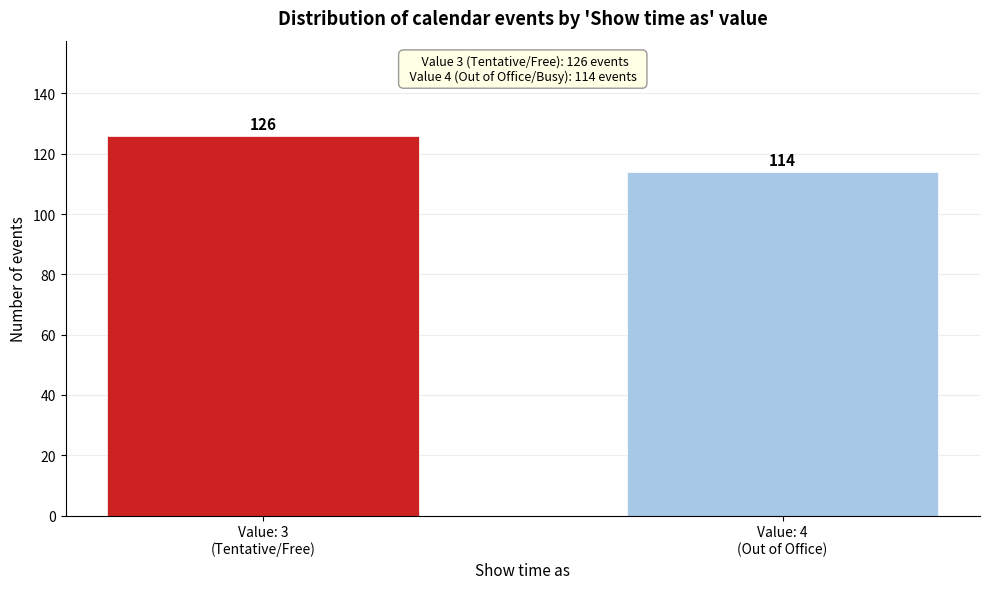

Reading left to right, what are all the values shown in this chart?

126	114